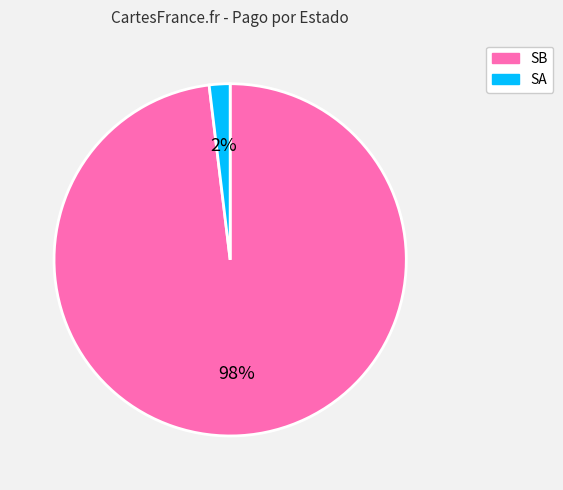

Is the sum of SB and SA greater than half?

Yes